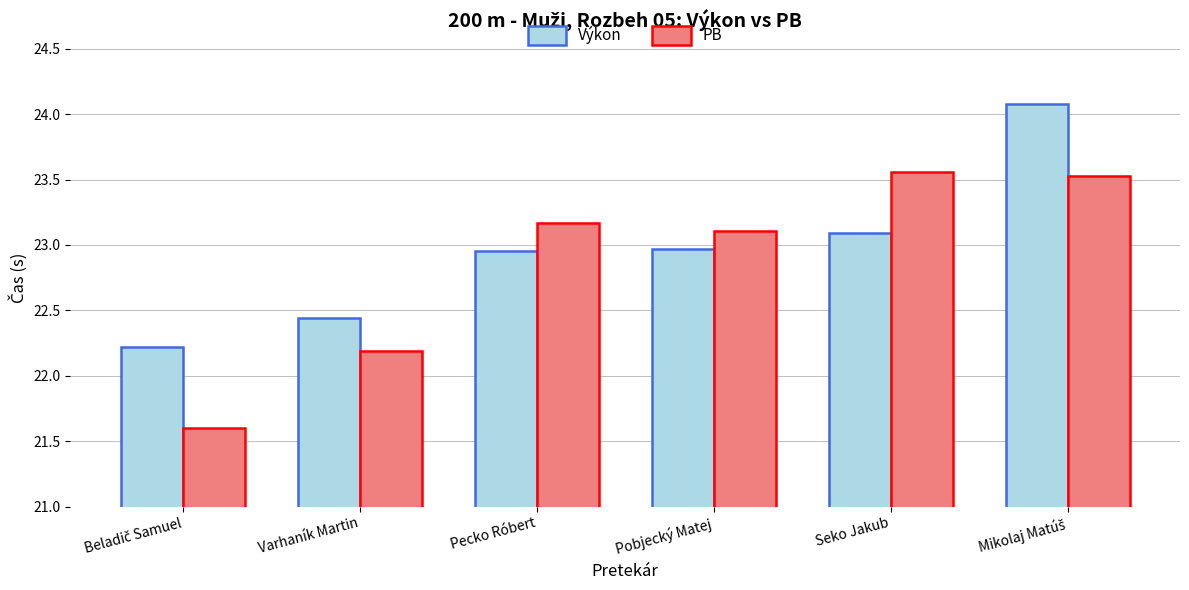

The value of Výkon at Pobjecký Matej is 14.9. True or false?

False